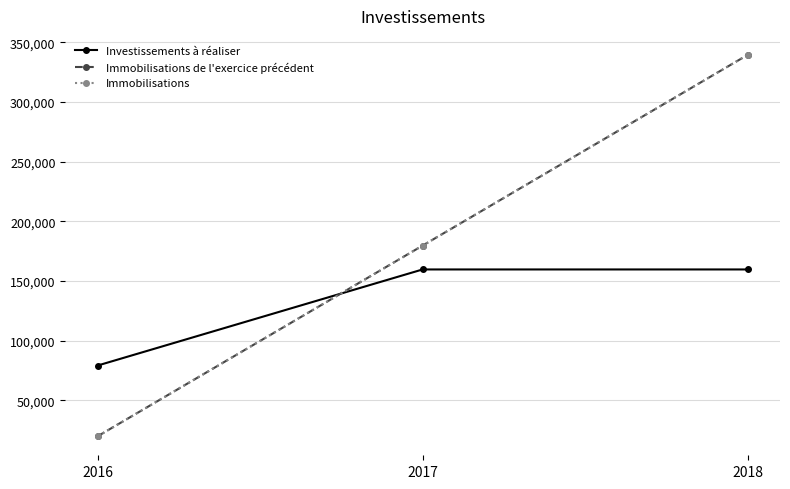

Reading right to left, what are all the values shown in this chart?

Investissements à réaliser: 2018=159745.0	2017=159745.0	2016=79256.7
Immobilisations de l'exercice précédent: 2018=339490.0	2017=179745.0	2016=20000.0
Immobilisations: 2018=339490.0	2017=179745.0	2016=20000.0